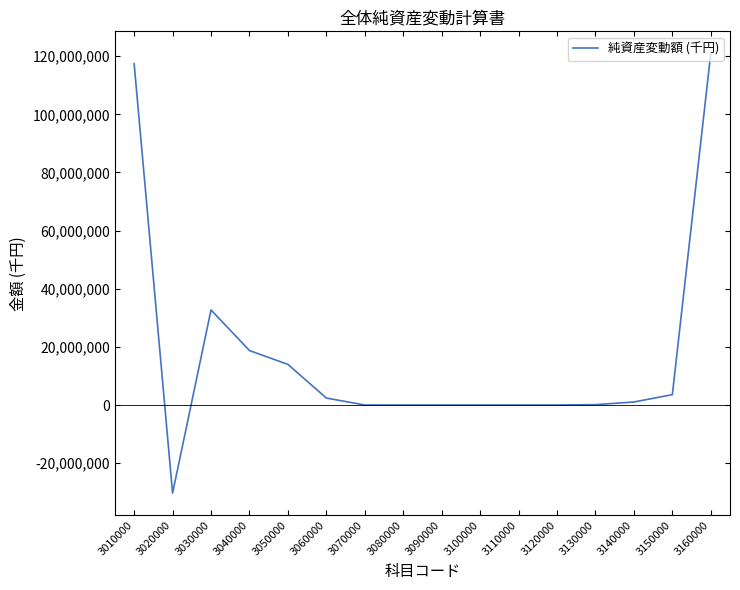

What is the difference between the maximum and minimum values?

151280074